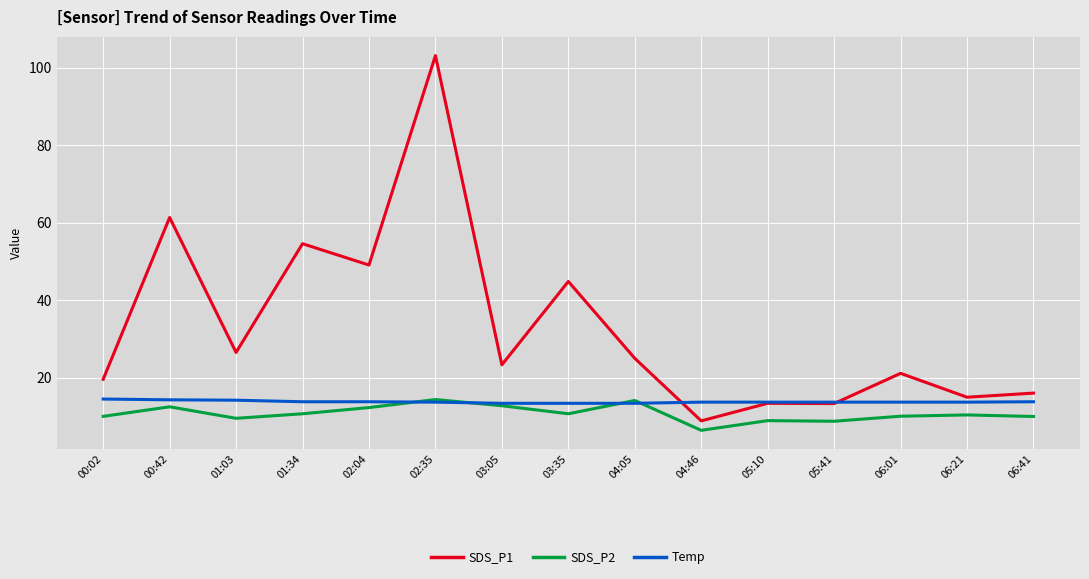

Read the Temp value at 01:34.

13.8